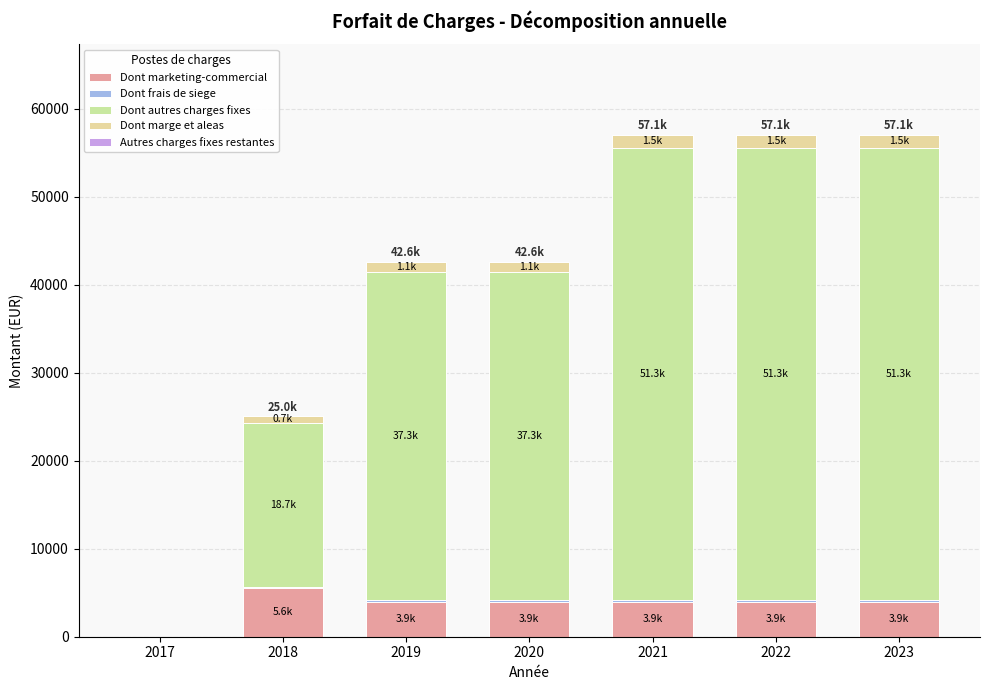

How many distinct data groups are displayed?

4